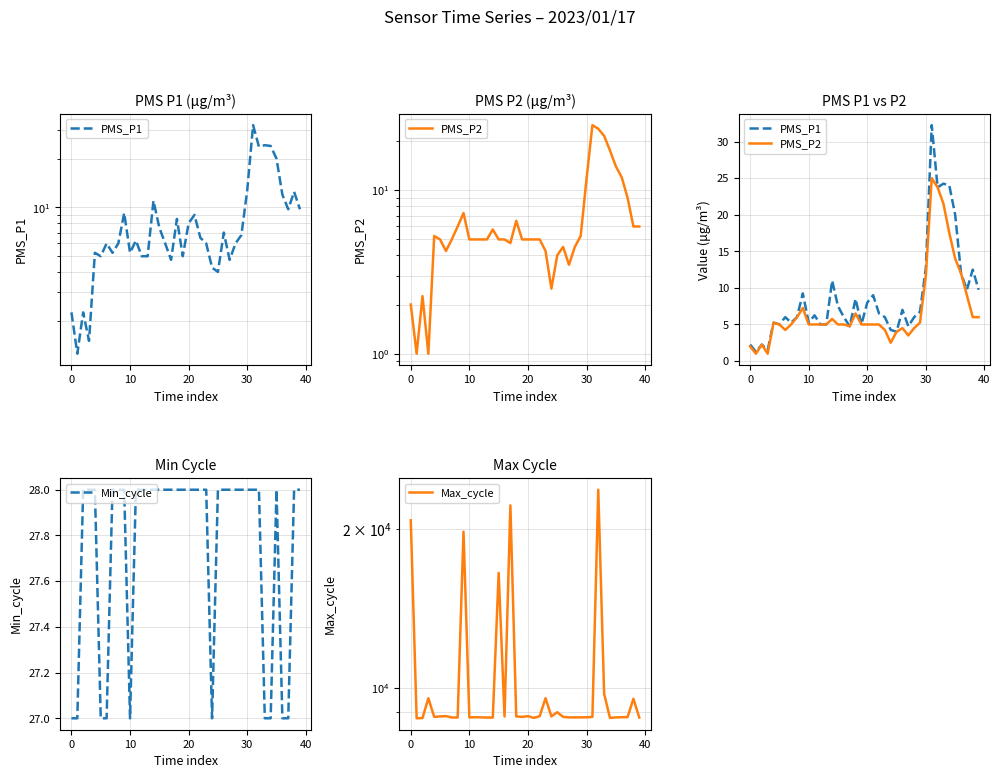

Is this an area chart (filled region under the line)?

No